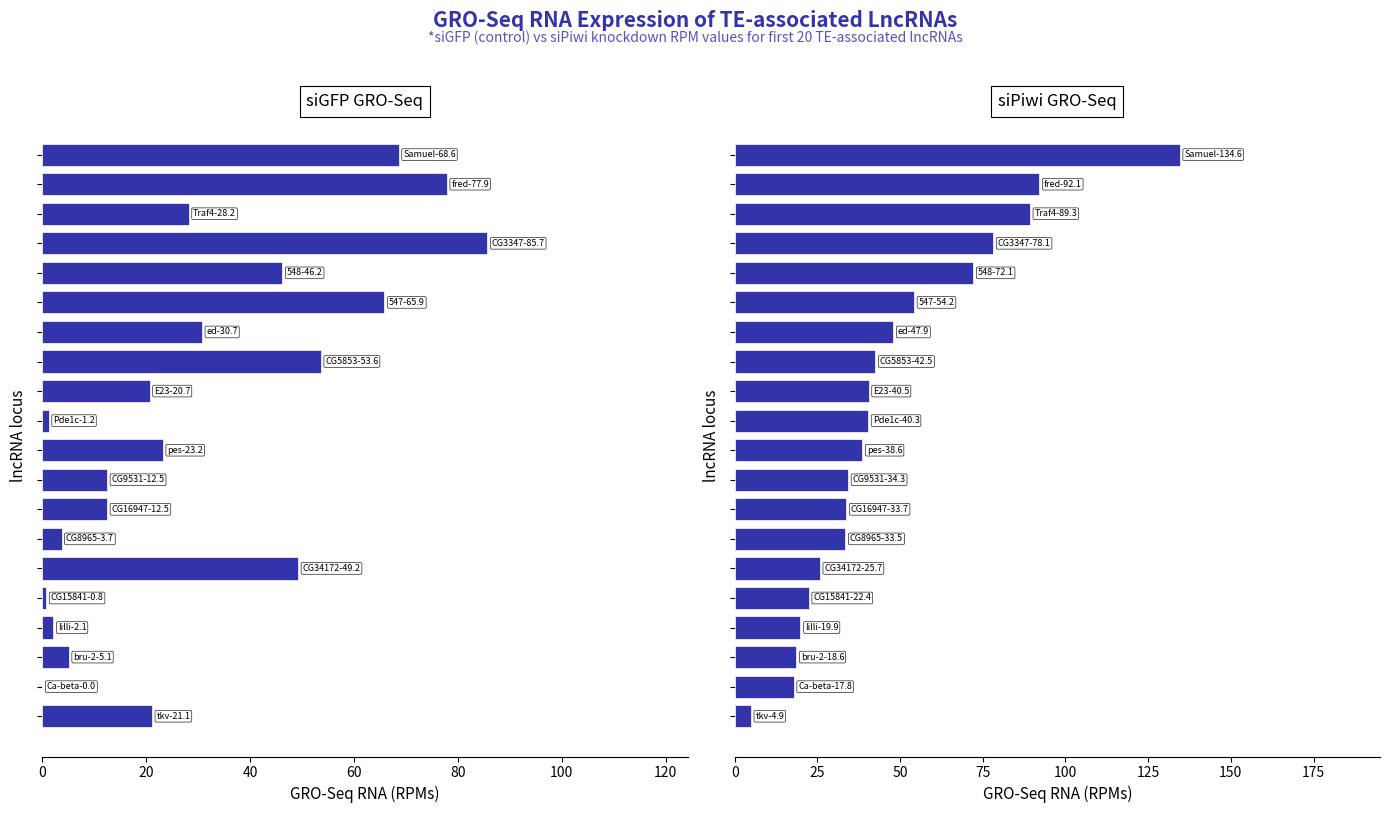

Which series has the largest total across all categories?

siPiwi GRO-Seq